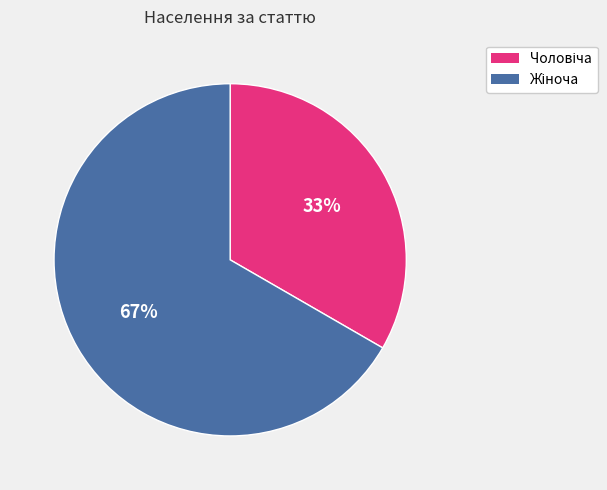

To the nearest percent, what is the average slice percentage?

50%